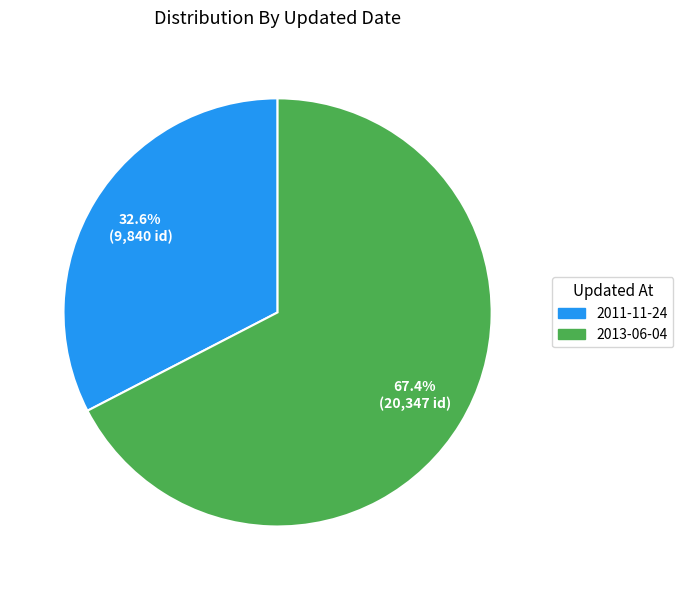

Is there a majority slice in this chart?

Yes